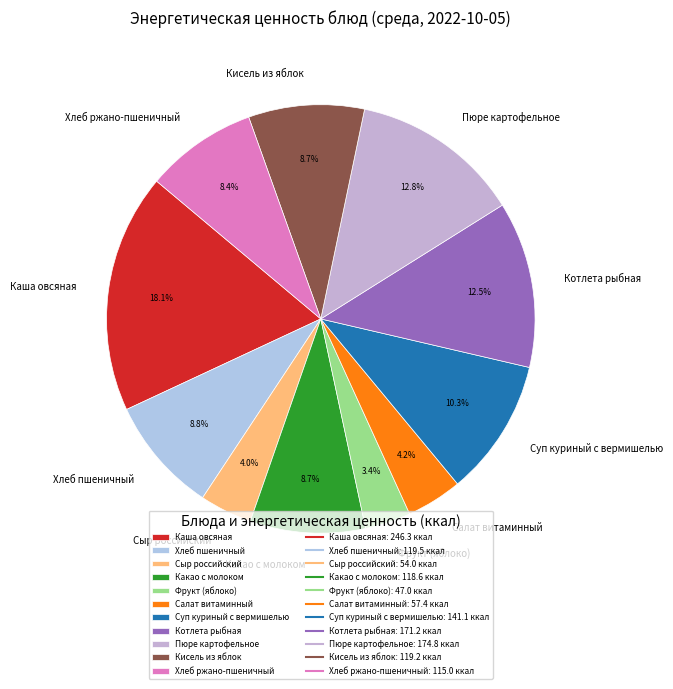

Is there any slice that represents more than half of the pie?

No